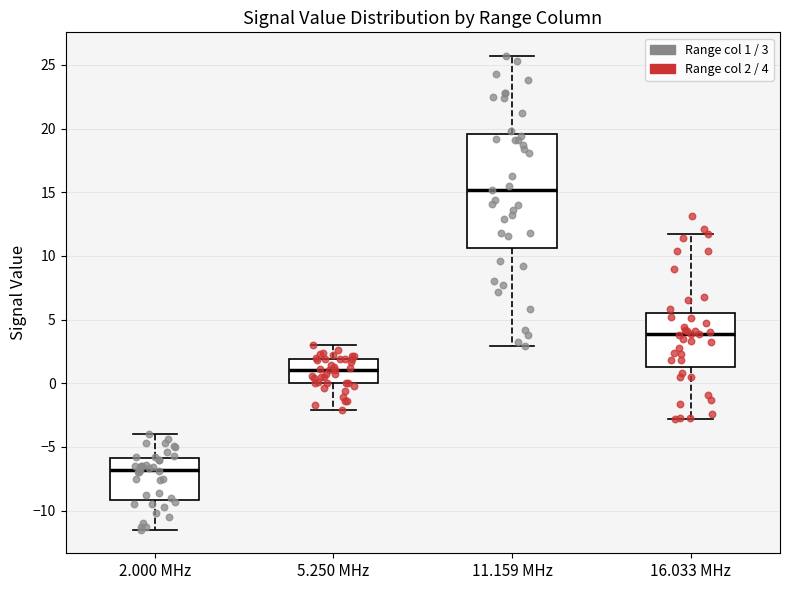

Reading left to right, transcribe this box plot: for each box, give where its median line is, the range the box spans, and where its two whiskers end, as read against the y-axis. The values are not printed on the chart, so give them approximately, as read against the axis.

2.000 MHz: median -7.0, box -9.0 to -6.0, whiskers -11.5 to -4.0
5.250 MHz: median 1.0, box 0.0 to 2.0, whiskers -2.0 to 3.0
11.159 MHz: median 15.0, box 10.5 to 19.5, whiskers 3.0 to 25.5
16.033 MHz: median 4.0, box 1.5 to 5.5, whiskers -3.0 to 11.5